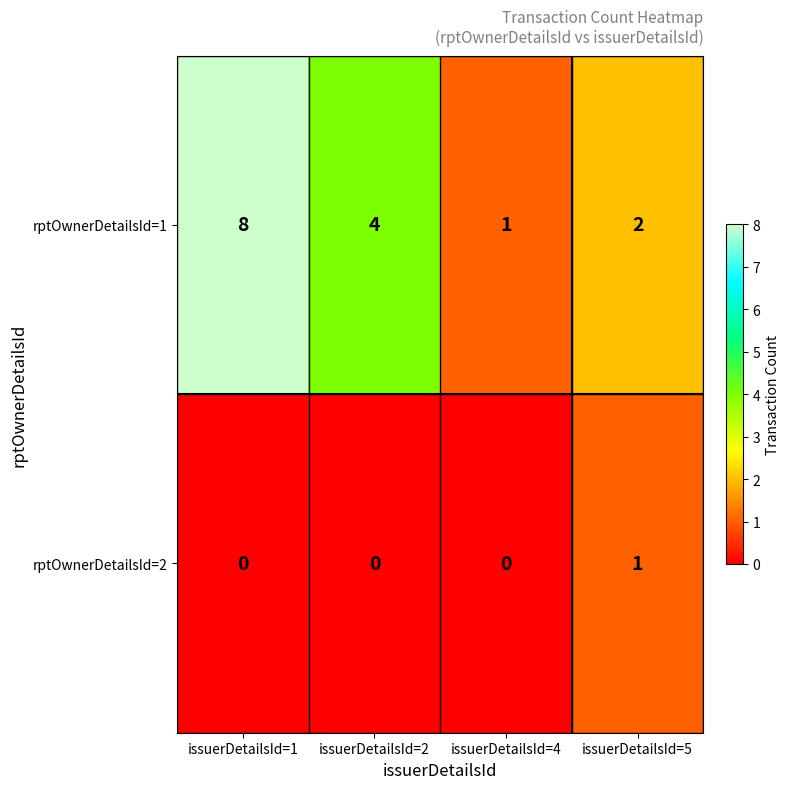

Between issuerDetailsId=2 and issuerDetailsId=5, which series saw the biggest shift?

rptOwnerDetailsId=1